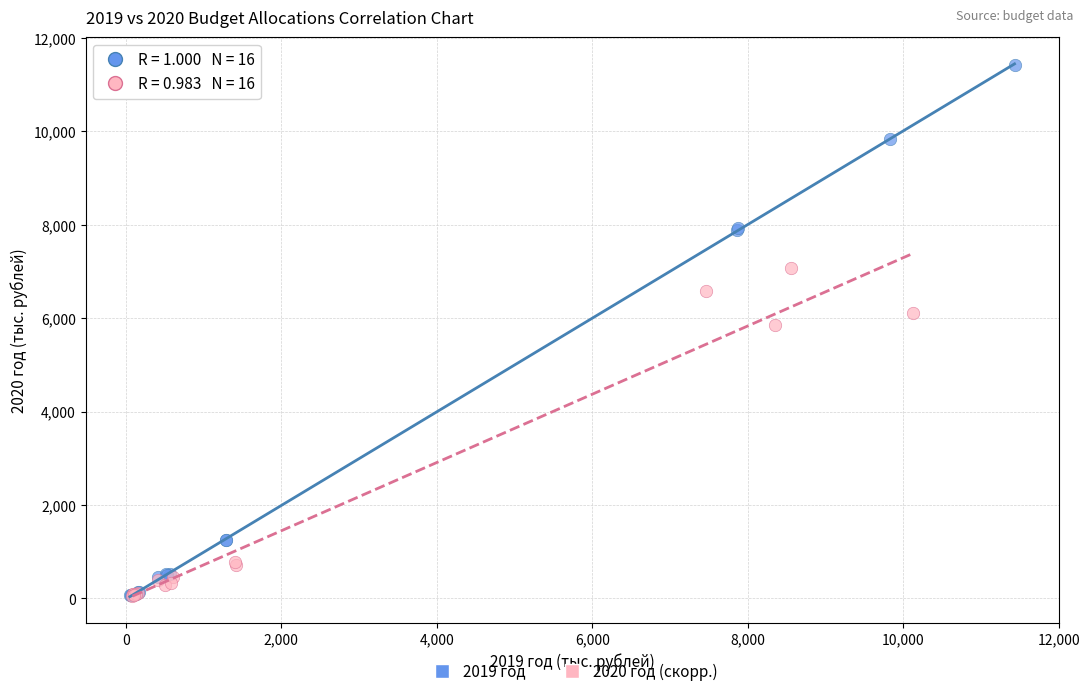

Which series has the largest Y range (max minus min)?

2019 год